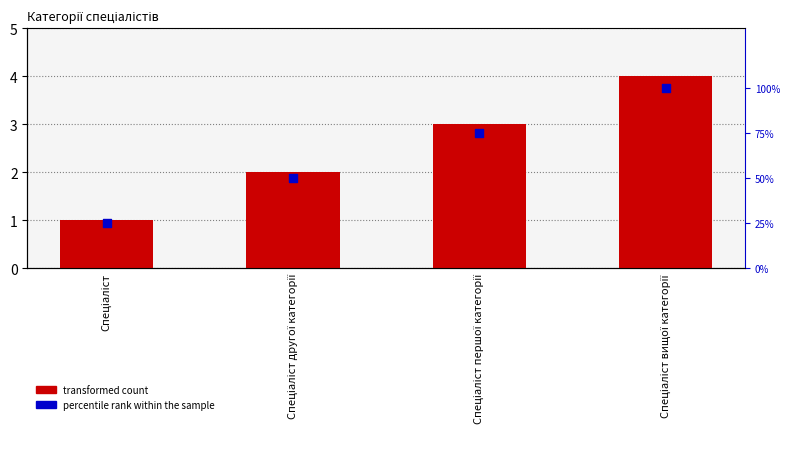

Which series reaches the maximum Y coordinate?

percentile rank within the sample